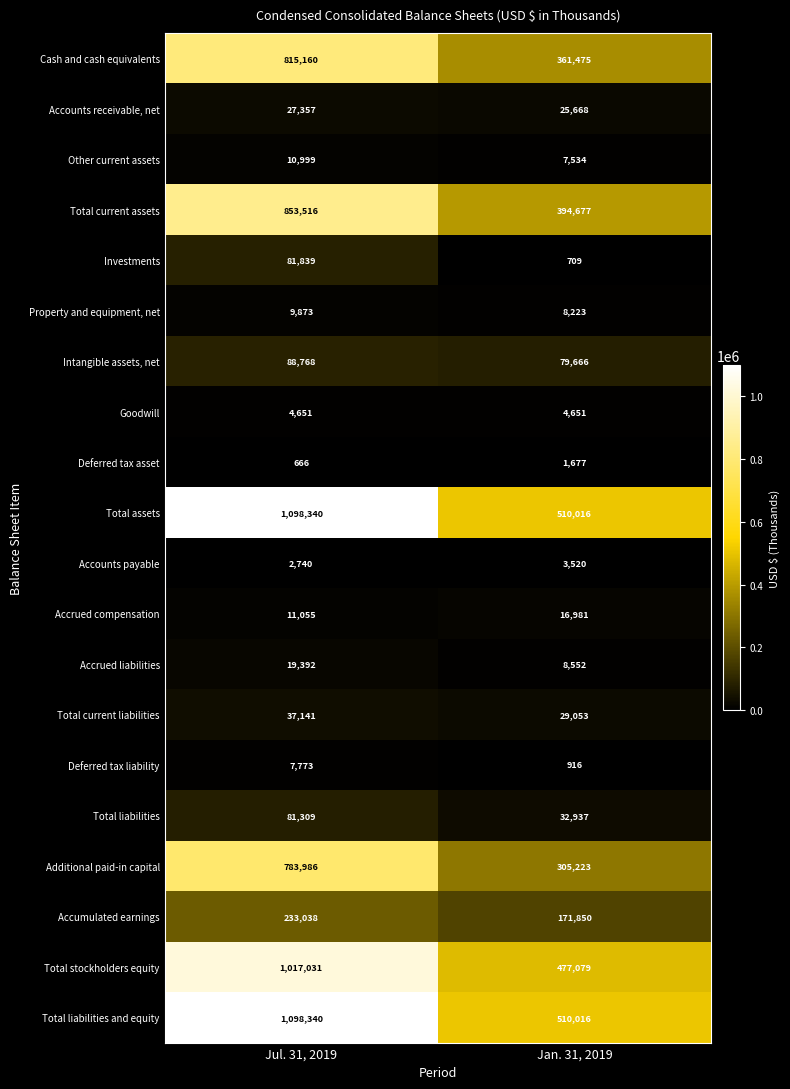

At how many categories does at least one series exceed 322639?

2